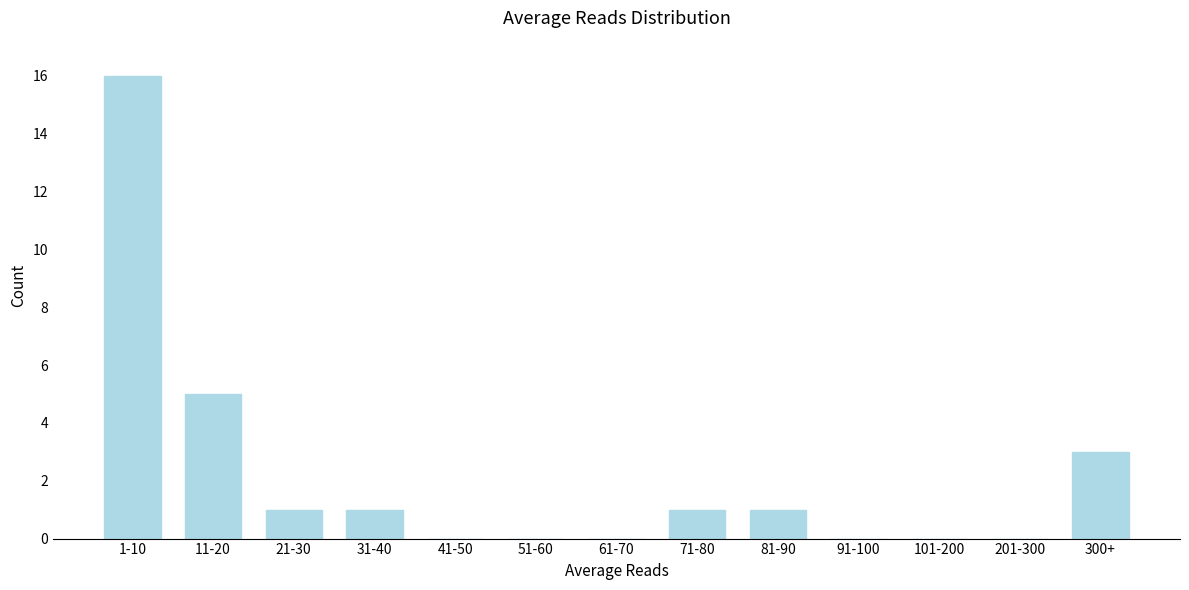

Reading left to right, extract all data points from this chart.

1-10=16	11-20=5	21-30=1	31-40=1	41-50=0	51-60=0	61-70=0	71-80=1	81-90=1	91-100=0	101-200=0	201-300=0	300+=3